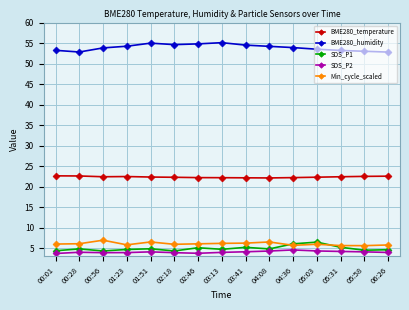

How many categories are shown in the chart?

15